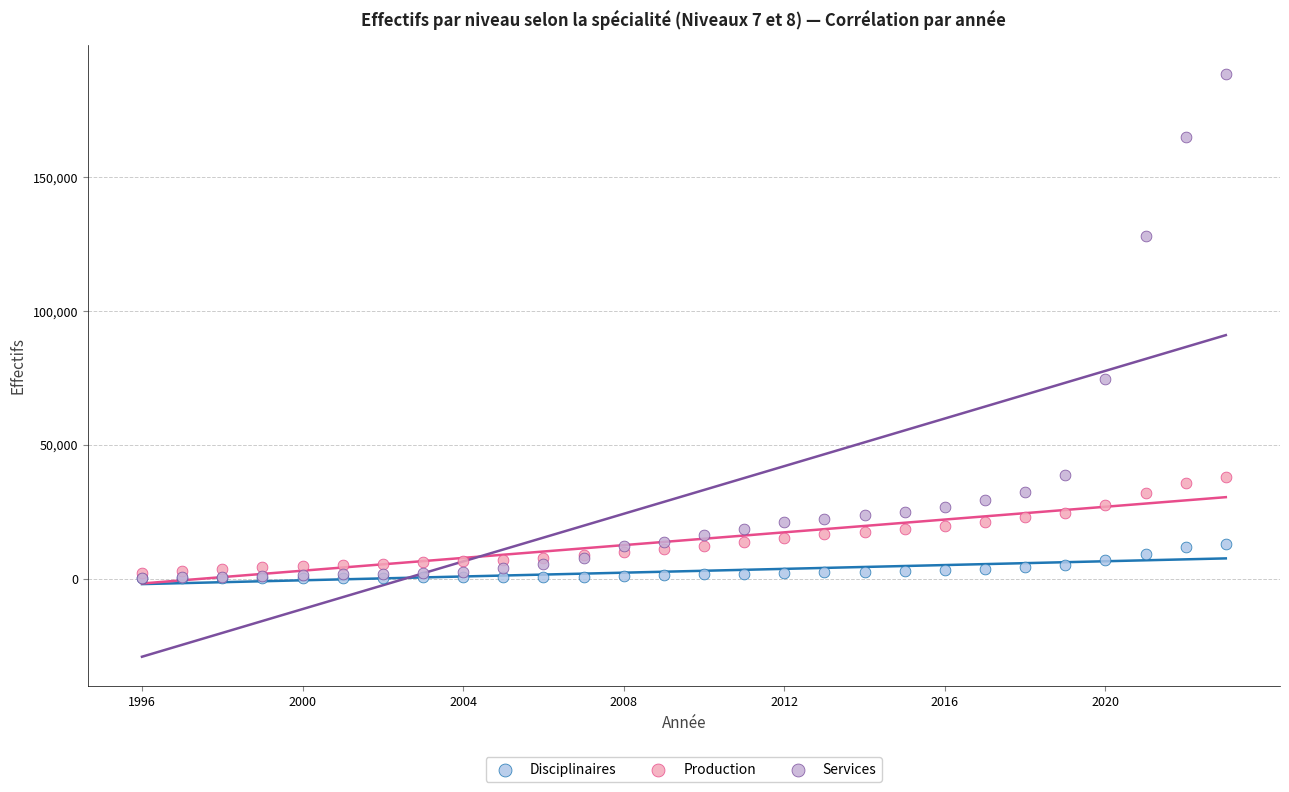

Across all series, what Y value is closest to 94186?

74401